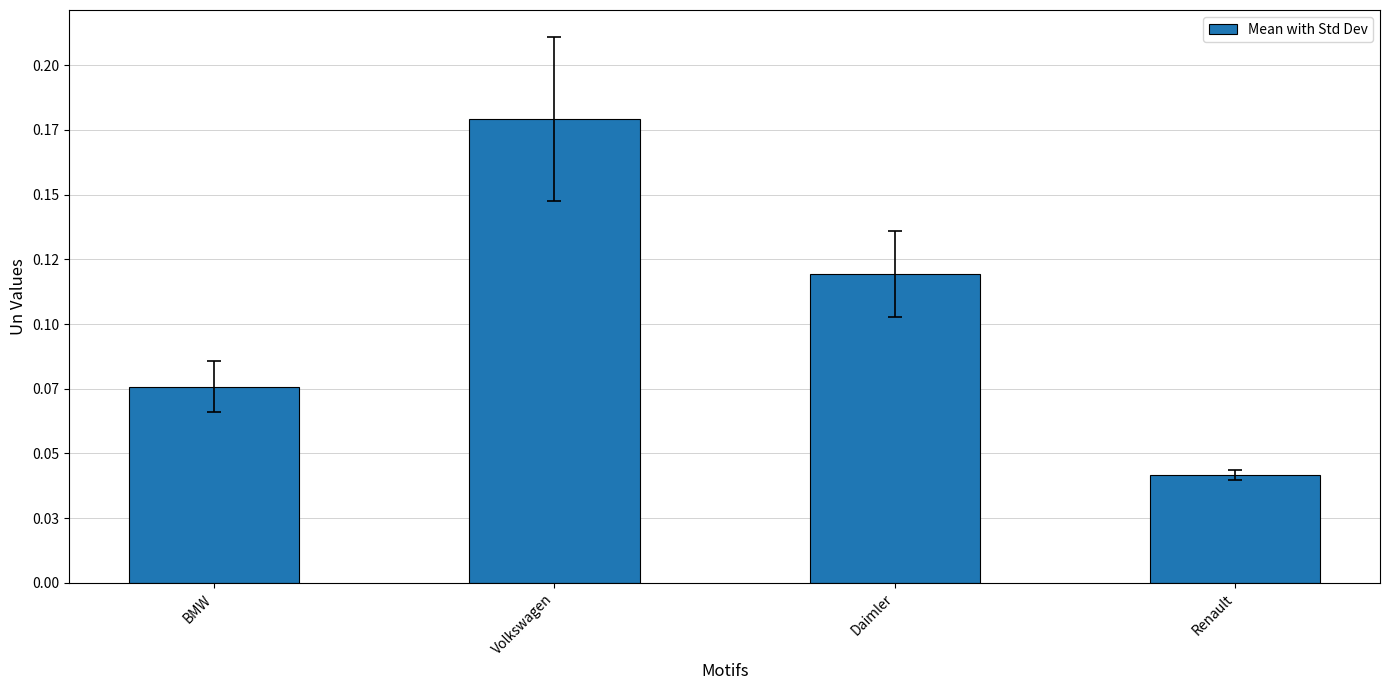

Rank the categories by value from lowest to highest.

Renault, BMW, Daimler, Volkswagen